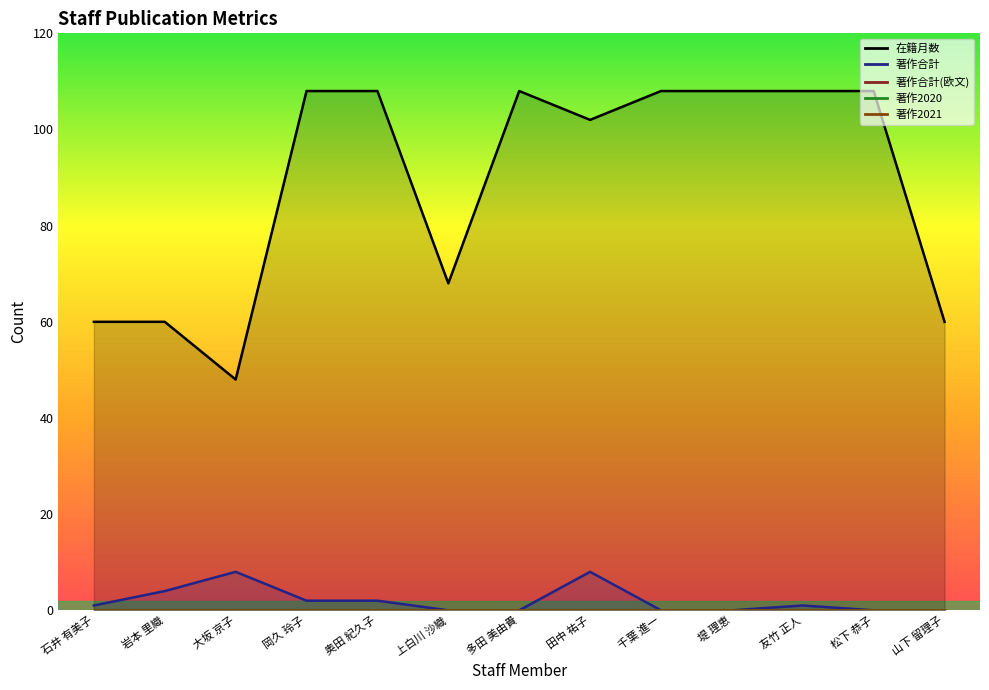

Is it true that 著作合計 equals 1 at 岡久 玲子?

False